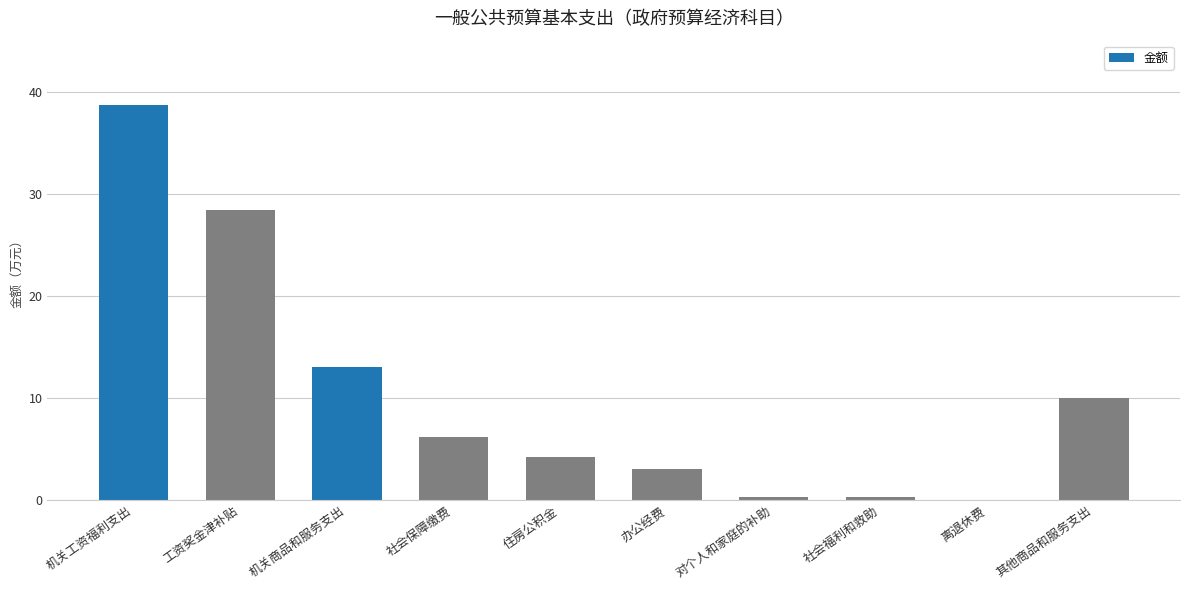

Between 机关商品和服务支出 and 对个人和家庭的补助, which is larger?

机关商品和服务支出